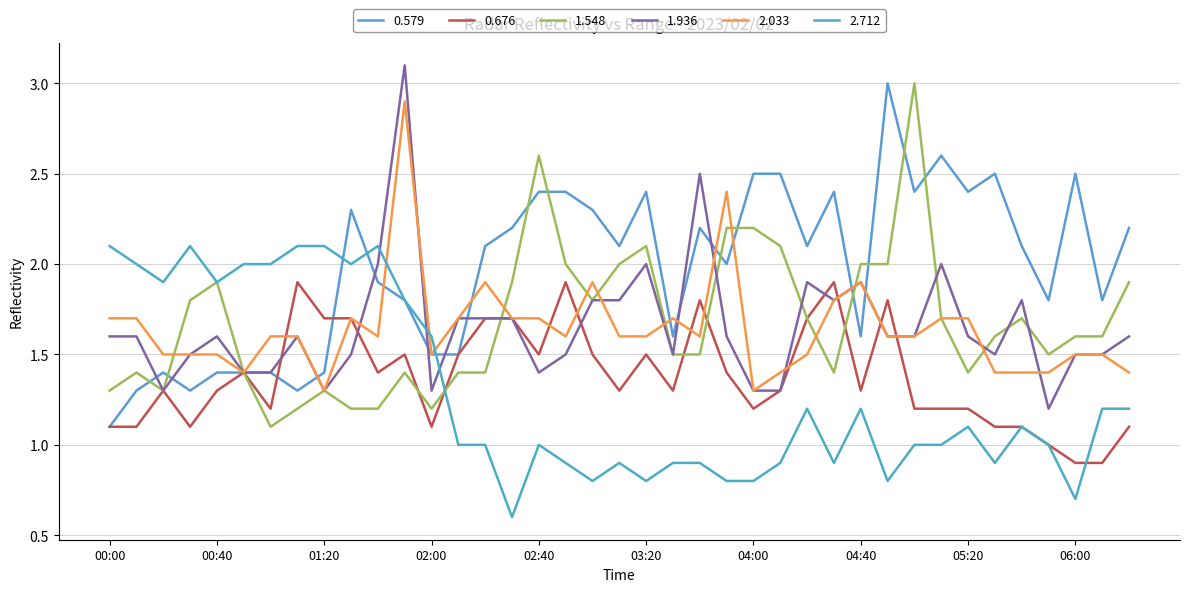

True or false: 1.936 and 1.548 cross at least once.

True